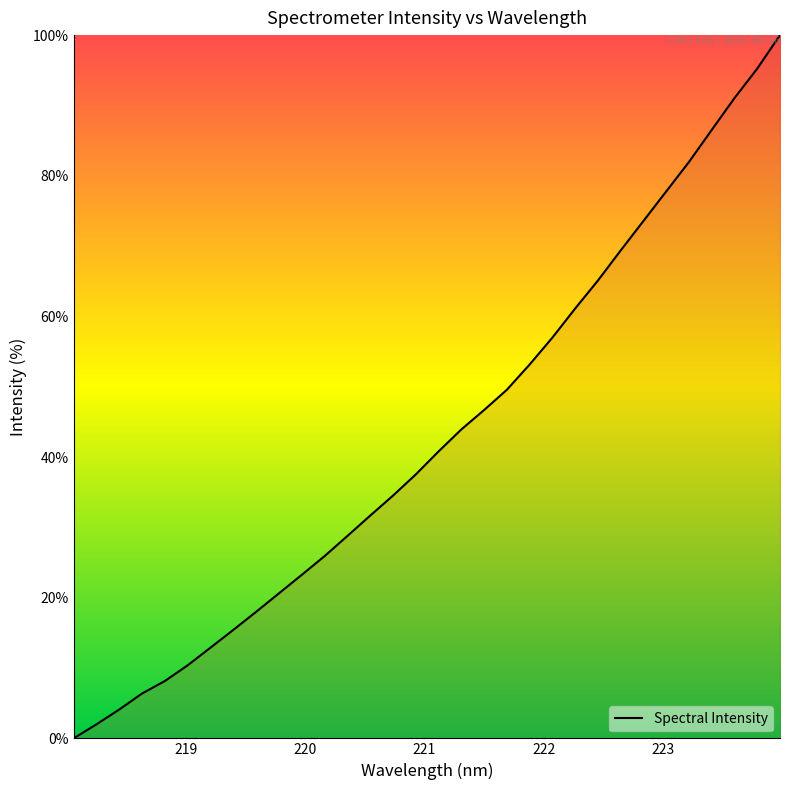

Reading left to right, extract all data points from this chart.

0.0	2.0	4.1	6.4	8.2	10.4	12.9	15.4	18.0	20.6	23.2	25.9	28.8	31.7	34.5	37.5	40.8	43.9	46.7	49.6	53.2	57.0	61.1	65.1	69.4	73.6	77.8	82.0	86.5	91.0	95.2	100.0